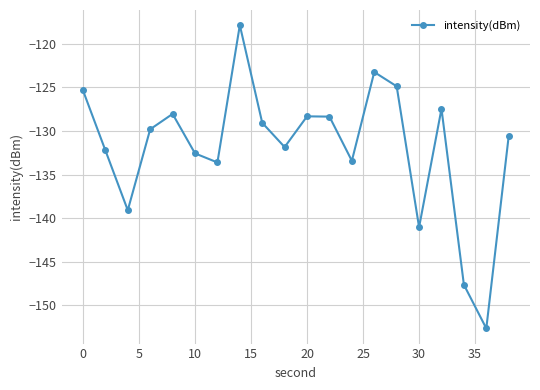

What is the difference between the maximum and minimum values?

34.8